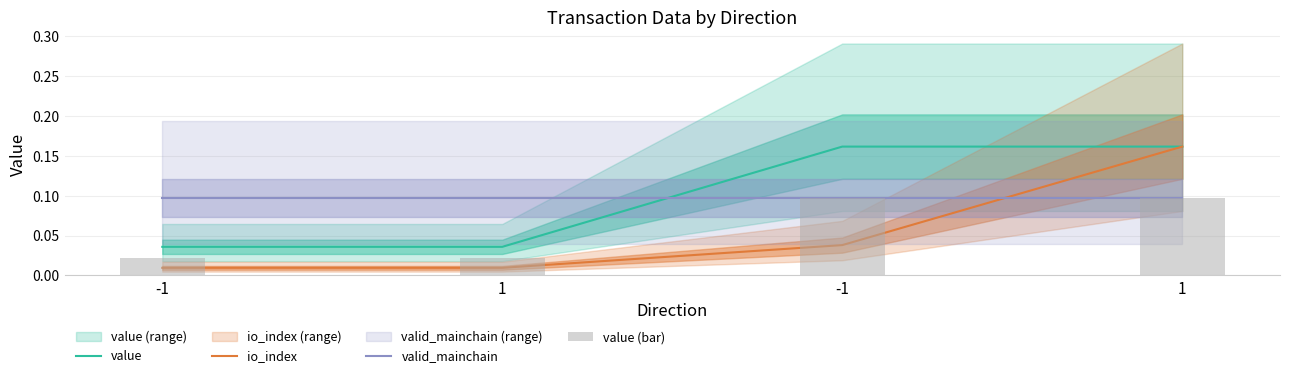

Reading left to right, transcribe all the data shown in this chart.

value: -1=0.0	1=0.0	-1=0.2	1=0.2
io_index: -1=0.0	1=0.0	-1=0.0	1=0.2
valid_mainchain: -1=0.1	1=0.1	-1=0.1	1=0.1
value (bar): -1=0.0	1=0.0	-1=0.1	1=0.1